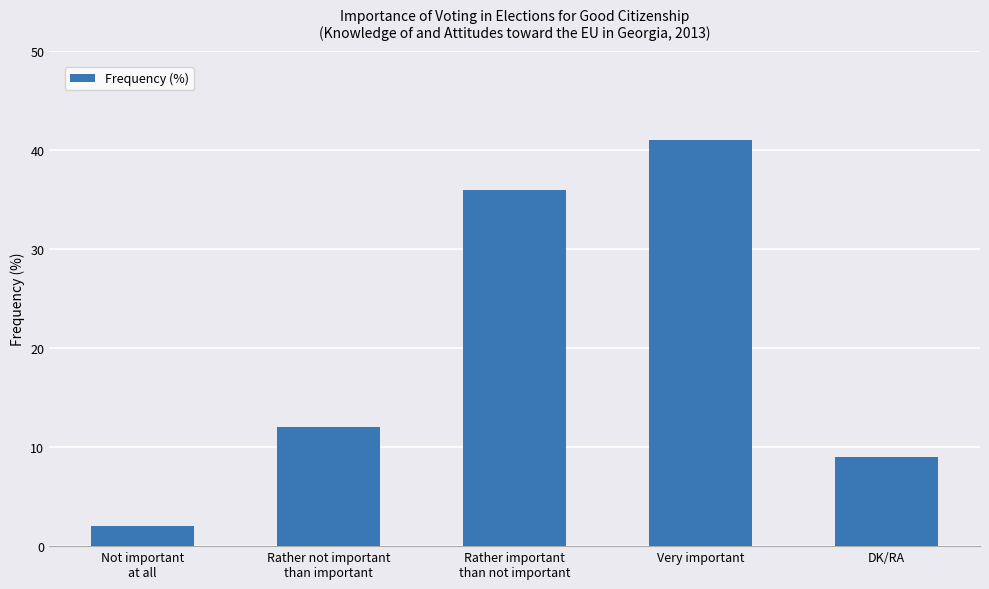

What is the label of the 1st bar from the right?

DK/RA